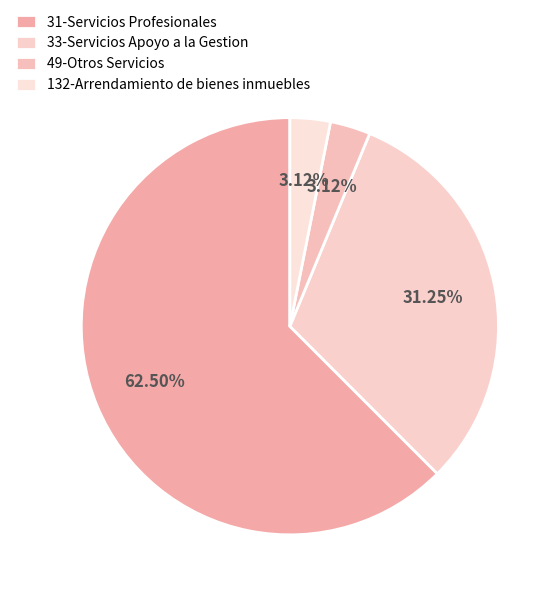

Count the number of slices in the pie.

4